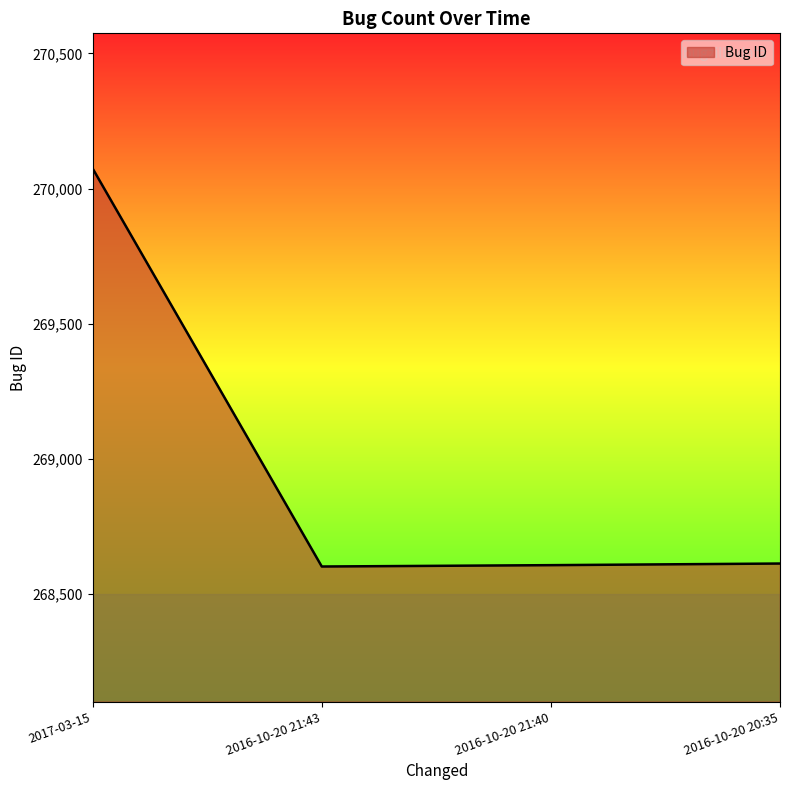

The value at 2017-03-15 is 399165. True or false?

False